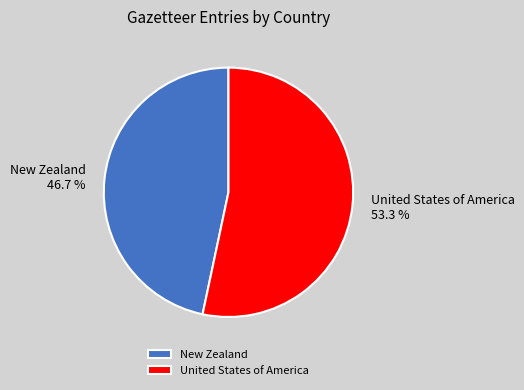

How much of the chart is everything except United States of America?

46.7%